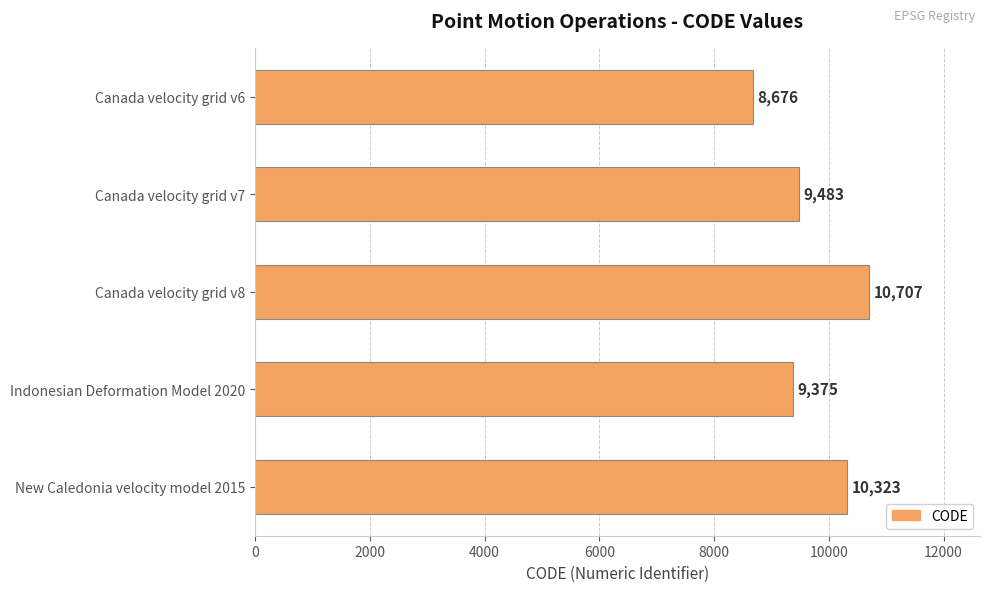

Reading top to bottom, what are all the values shown in this chart?

Canada velocity grid v6=8676	Canada velocity grid v7=9483	Canada velocity grid v8=10707	Indonesian Deformation Model 2020=9375	New Caledonia velocity model 2015=10323